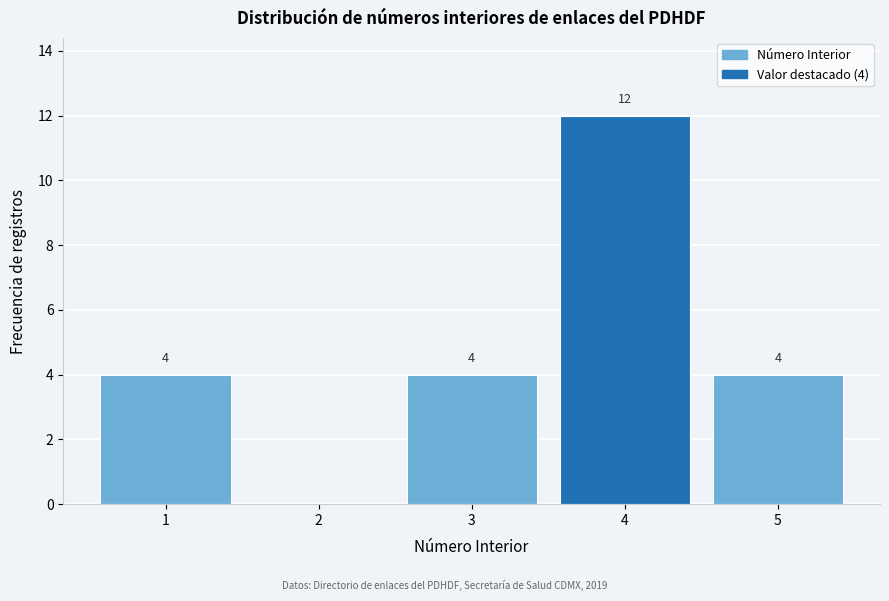

Which range on the x-axis has the tallest bar?

3.5 to 4.5